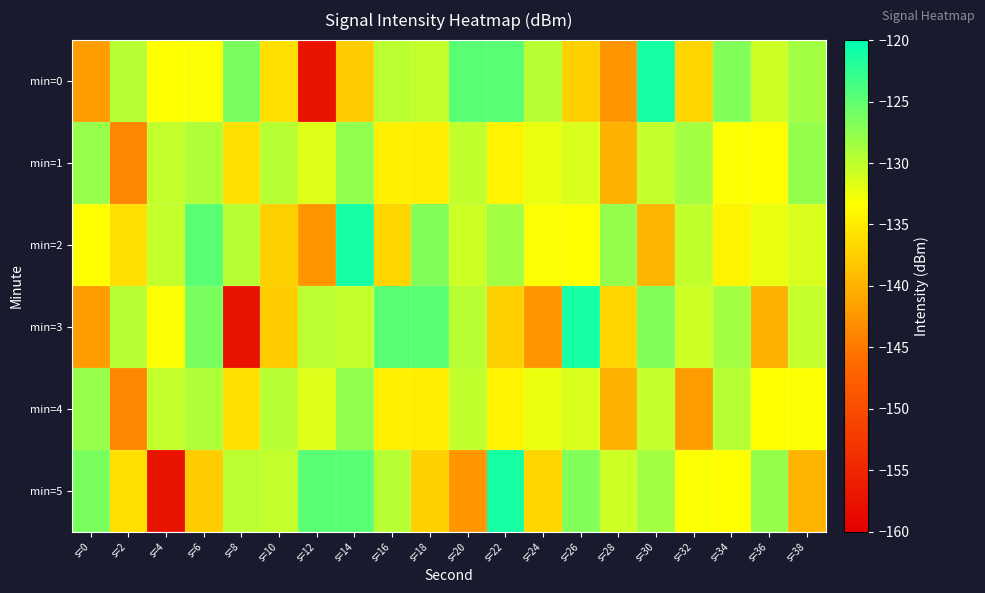

Rank the series at s=16 from highest to lowest value.

min=3, min=5, min=0, min=1, min=4, min=2